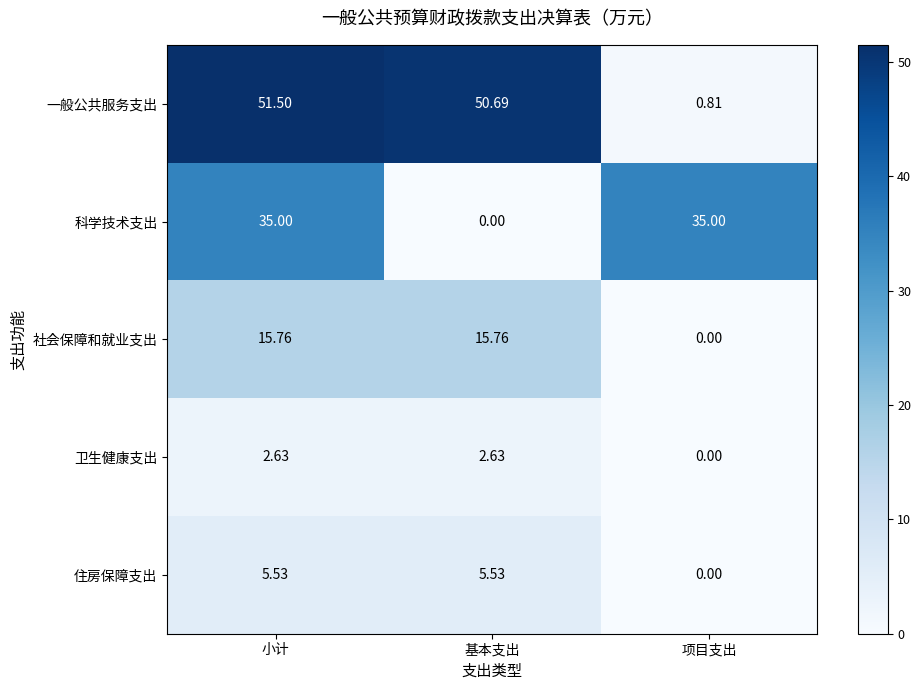

What is the maximum value shown in the chart?

51.5